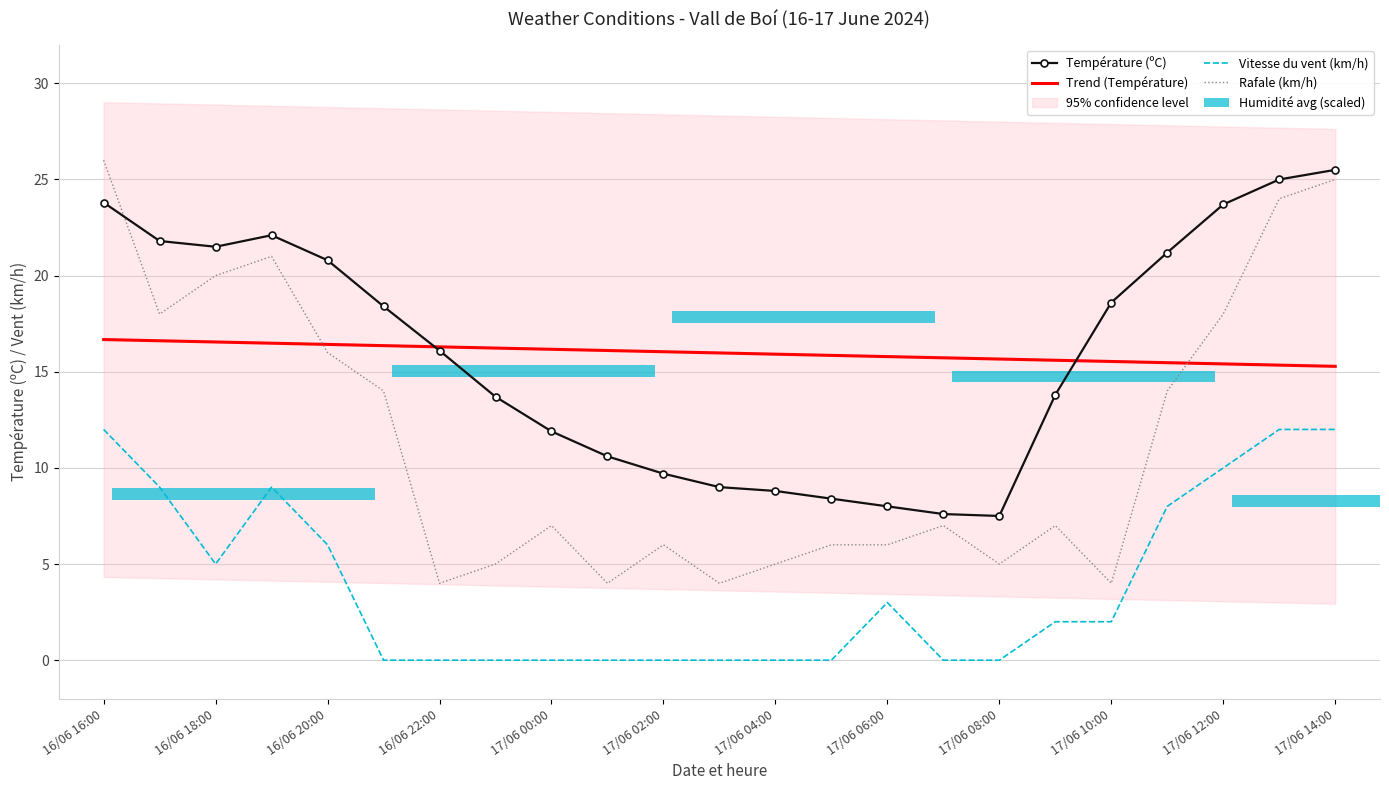

Is the value of Rafale (km/h) at 17/06 00:00 greater than the value of Vitesse du vent (km/h) at 16/06 20:00?

Yes